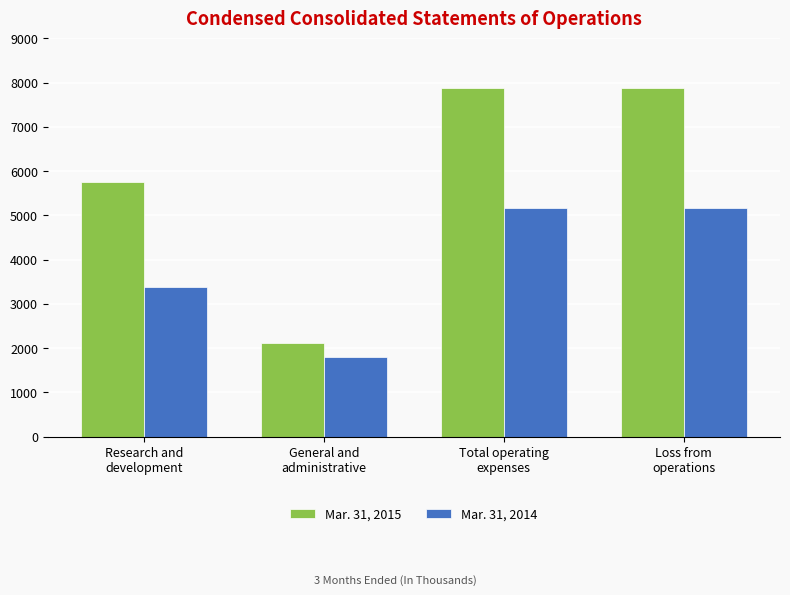

What is the spread (max minus min) of values at Loss from
operations?

2700